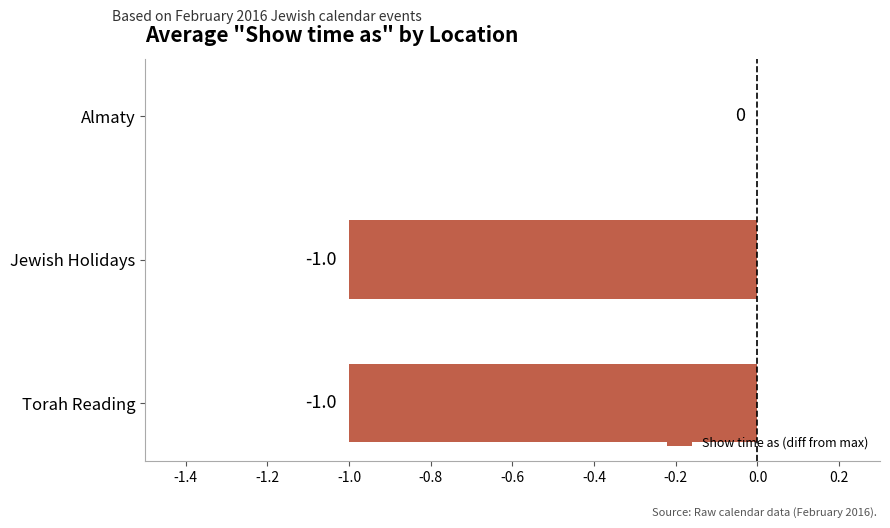

Are the bars grouped side by side (vs. stacked)?

No